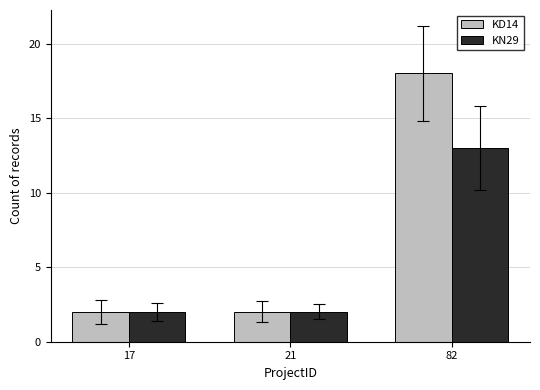

Is it true that KD14 equals 2 at 17?

True